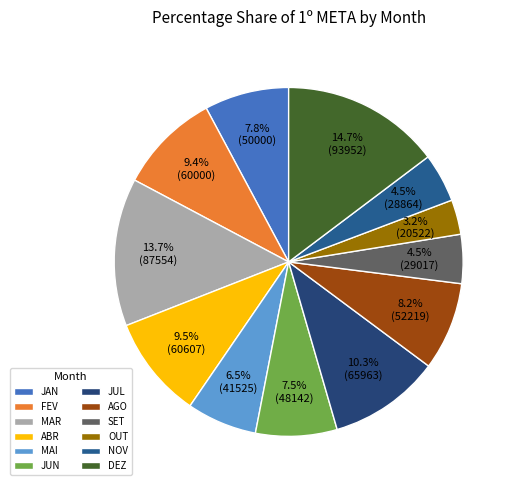

Which category has the smallest portion of the pie?

OUT